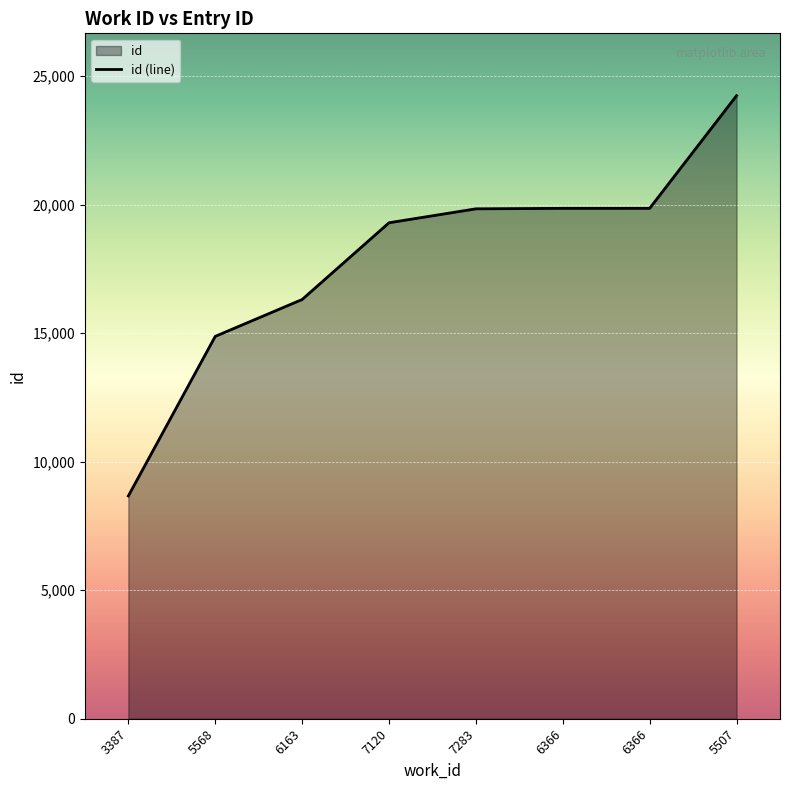

How many lines are shown in the chart?

1